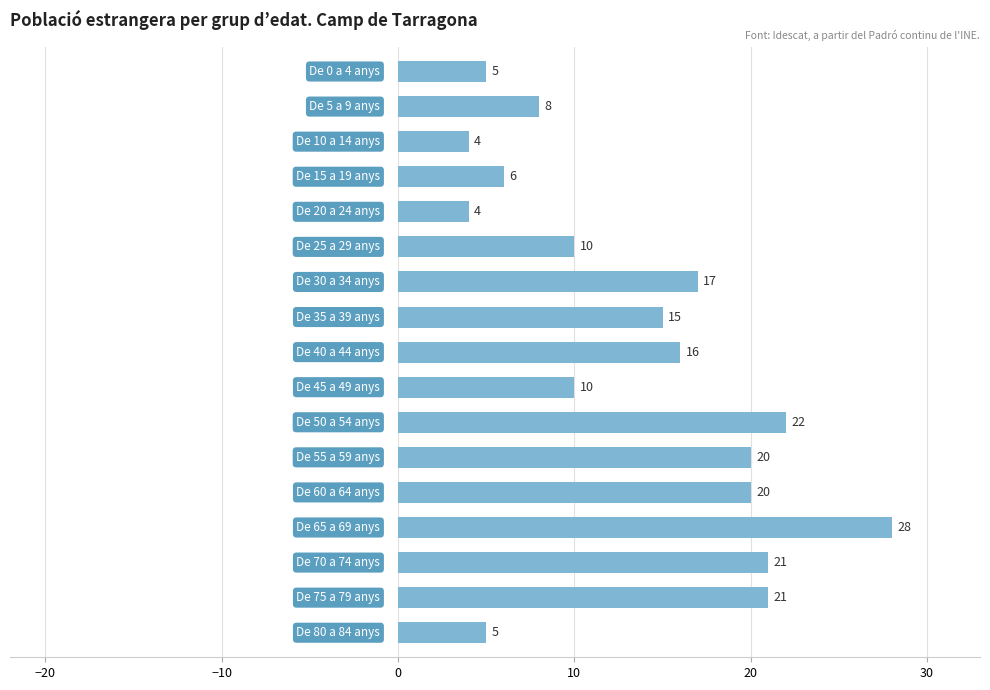

What is the maximum value shown in the chart?

28